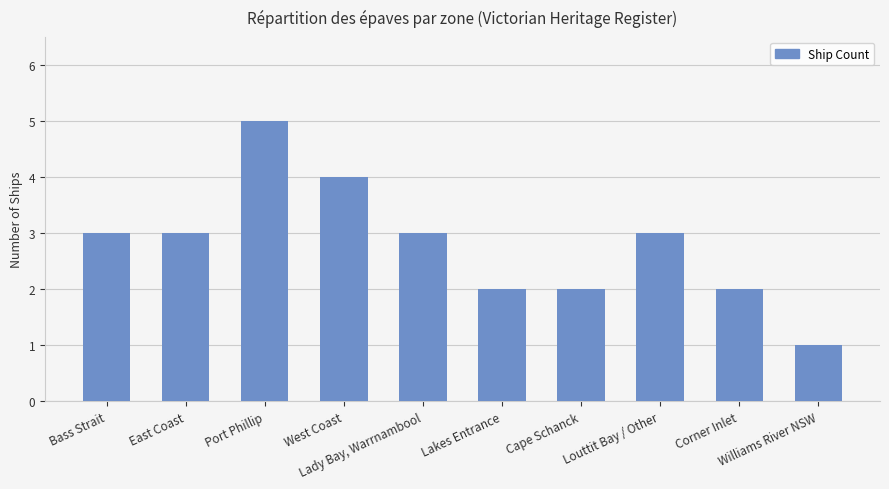

Reading right to left, list all the values displayed in this chart.

1	2	3	2	2	3	4	5	3	3